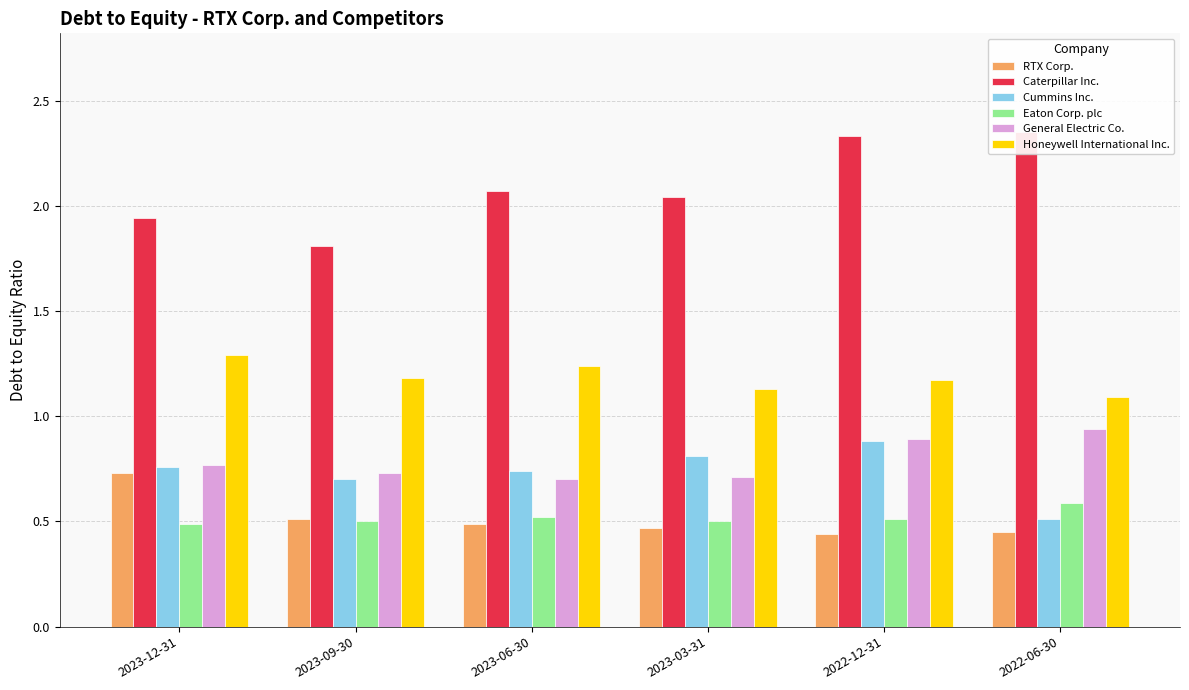

Does the chart contain any negative values?

No